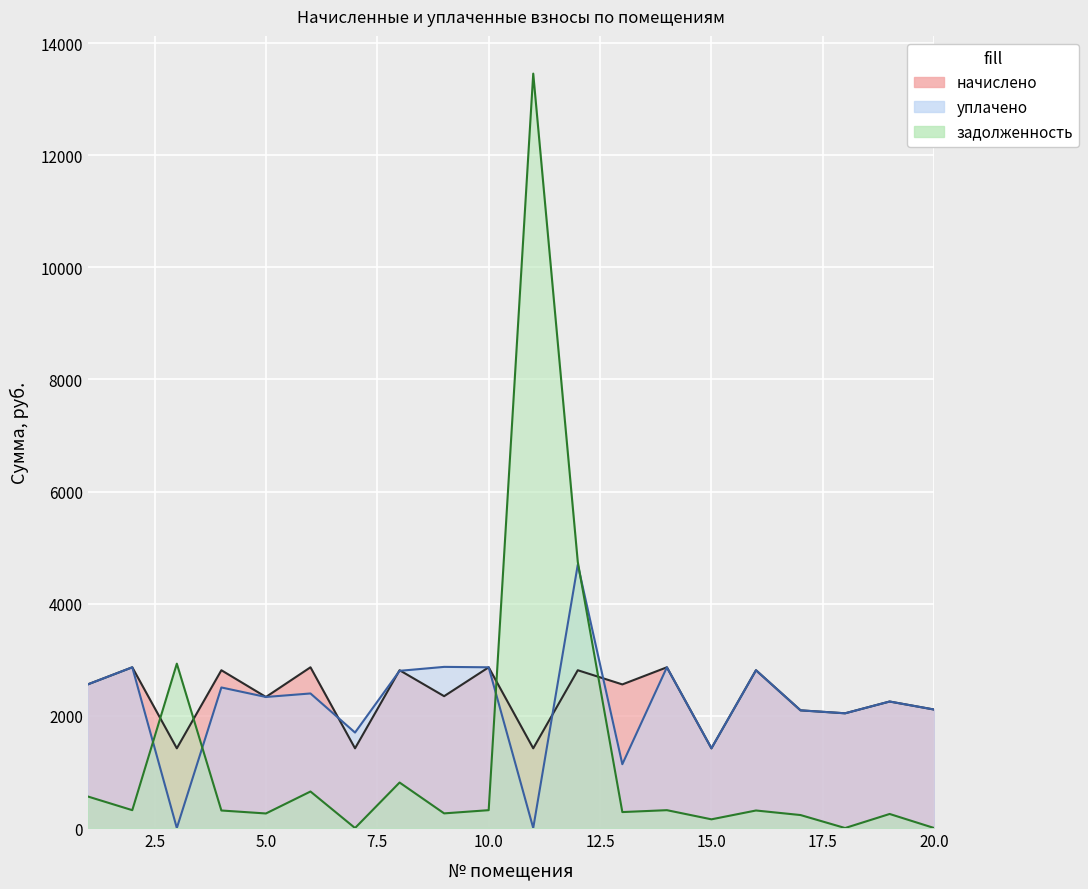

Is it true that задолженность equals 5141.2 at 20?

False